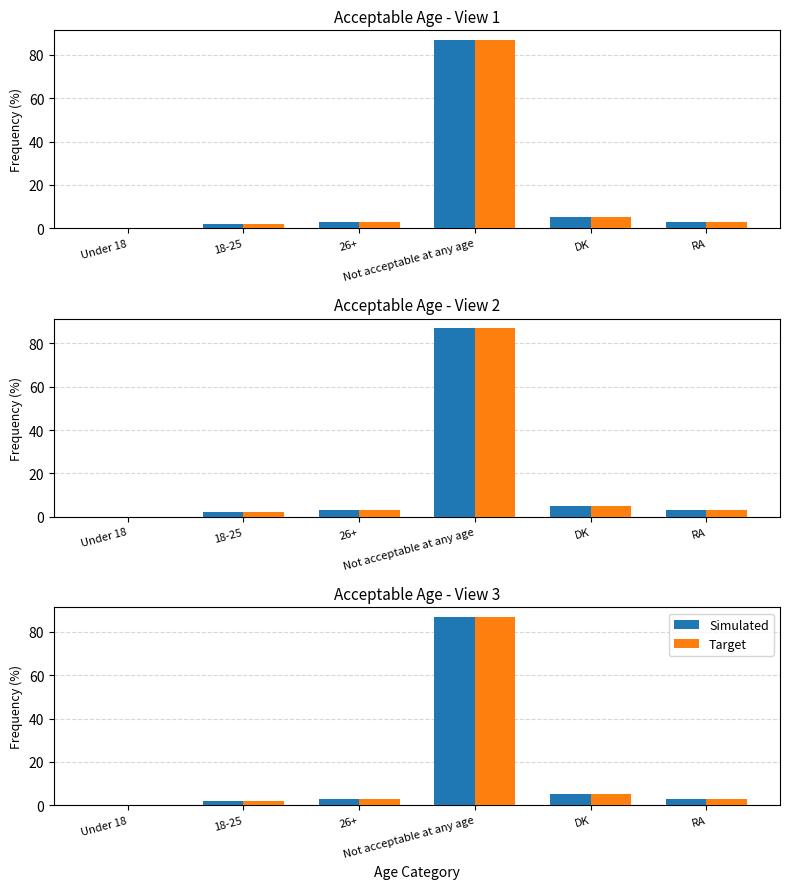

Which series changed the most between 18-25 and DK?

Simulated